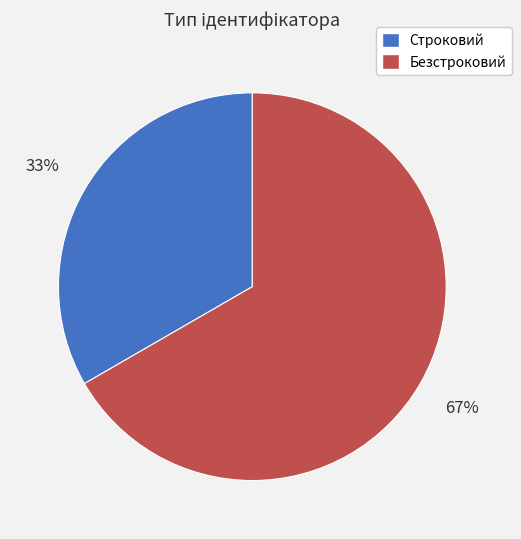

How many segments does this pie chart have?

2